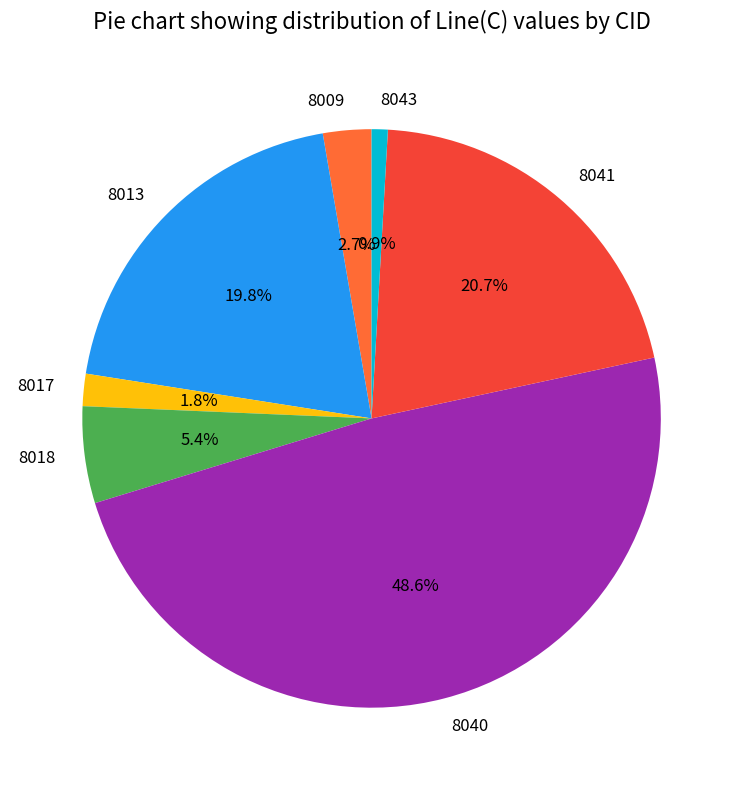

Count the number of slices in the pie.

7